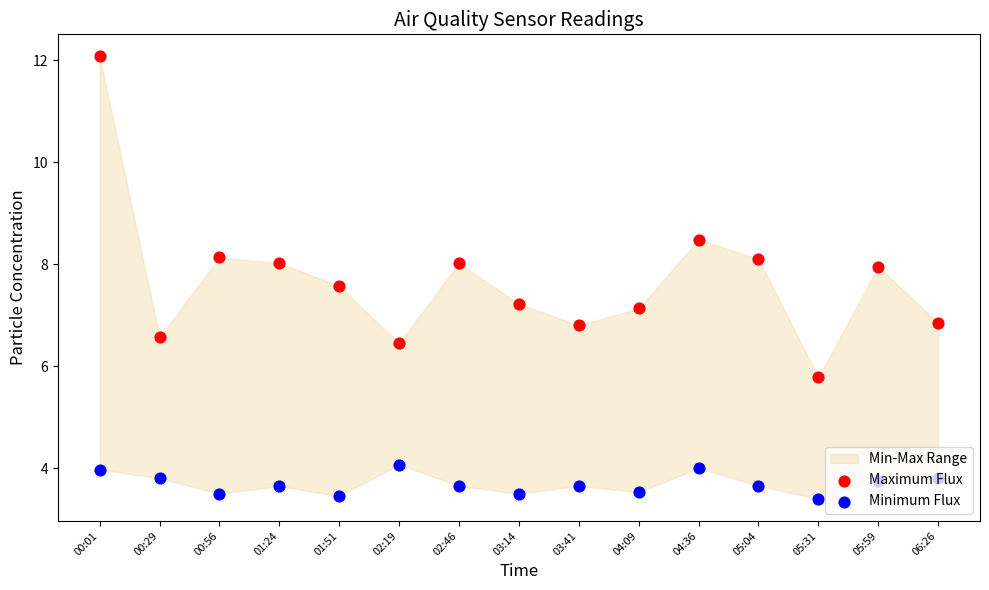

Is the value of Maximum Flux at 05:31 greater than the value of Minimum Flux at 05:59?

Yes